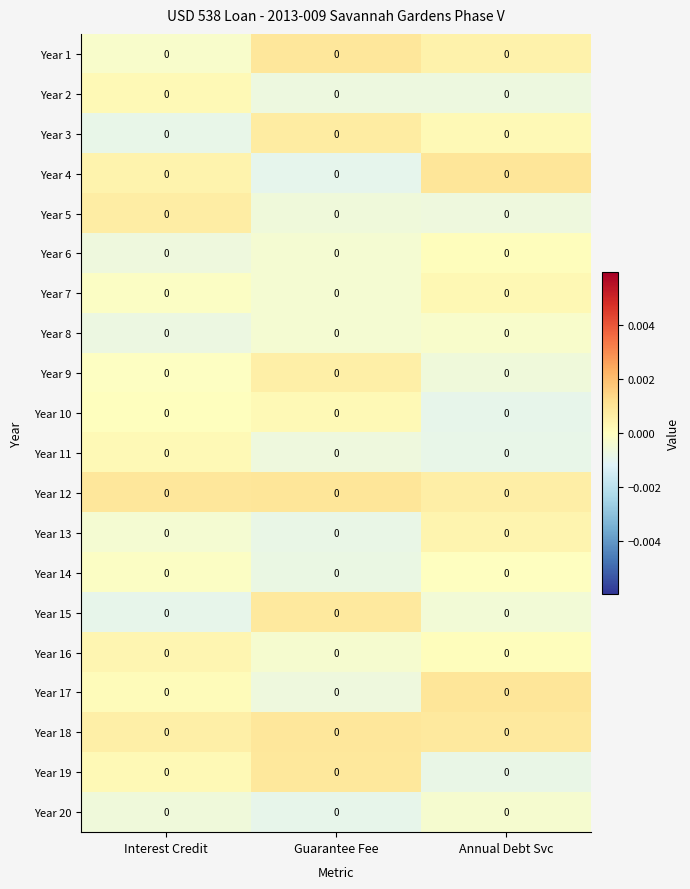

Where is Year 13 nearest to the value 0?

Annual Debt Svc